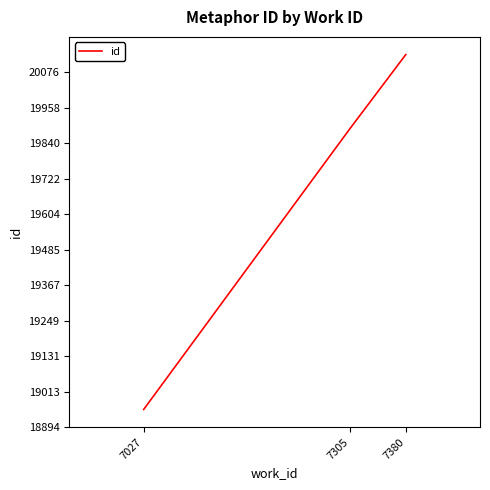

What is the approximate value at 7380, to the nearest 50?

20150